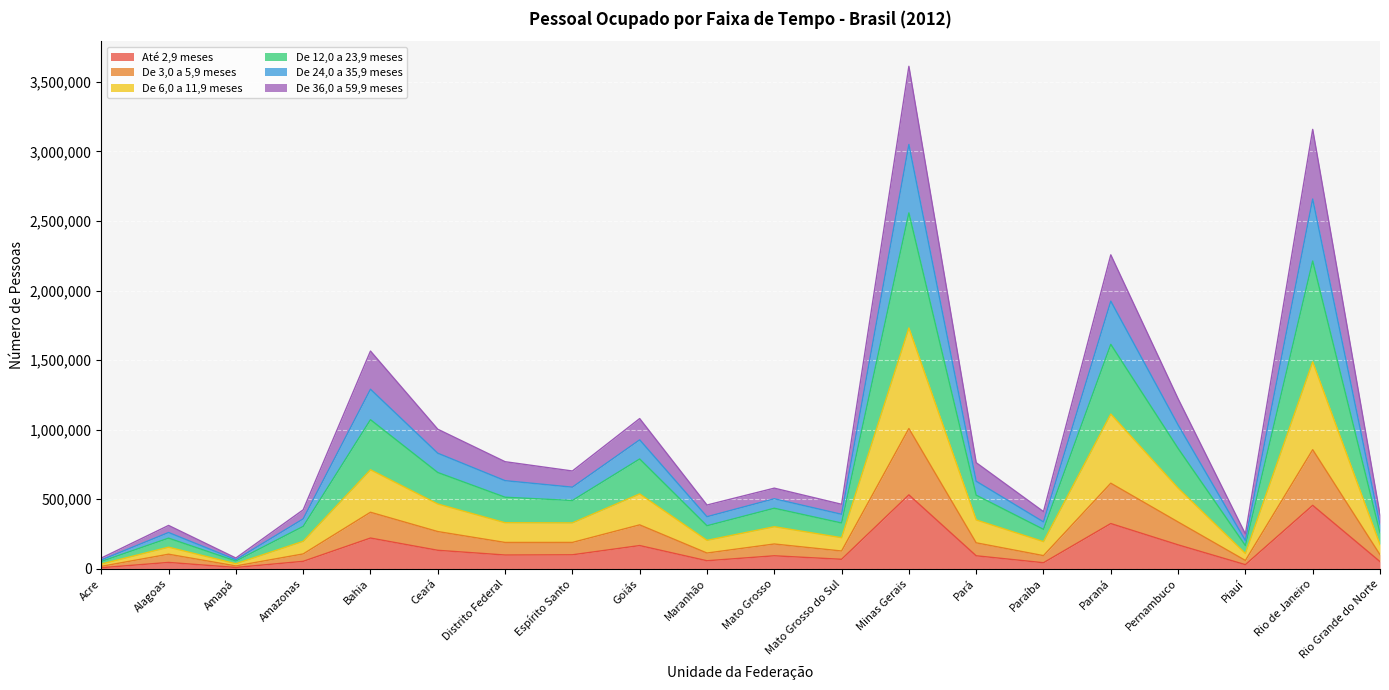

What is the total value across all series at Minas Gerais?

3611080